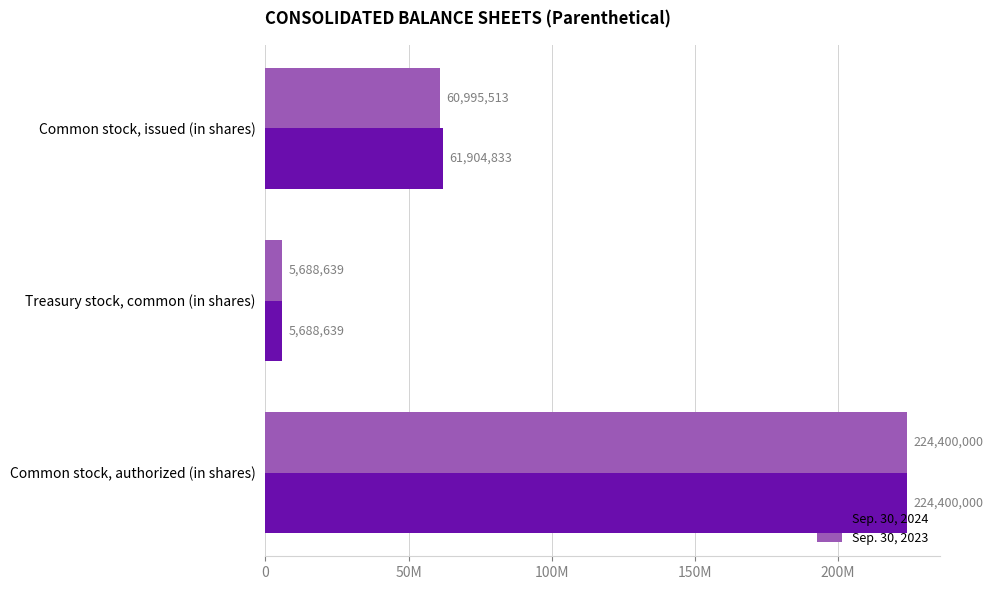

Which category has the lowest value across all series?

Treasury stock, common (in shares)